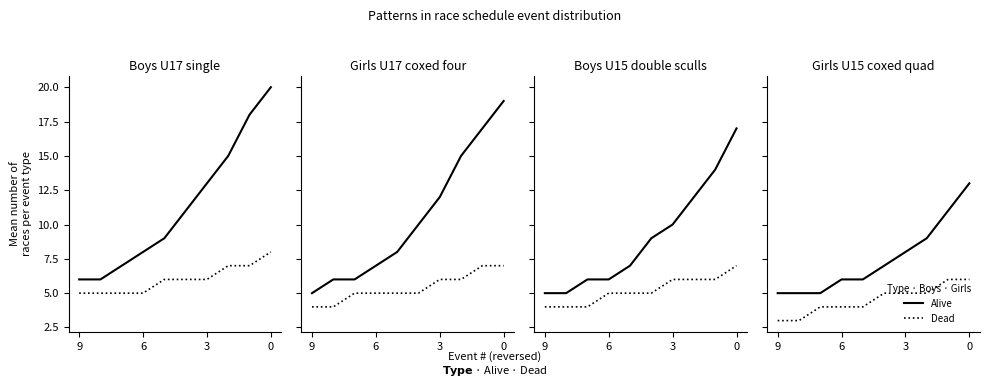

True or false: Dead and Alive cross at least once.

False